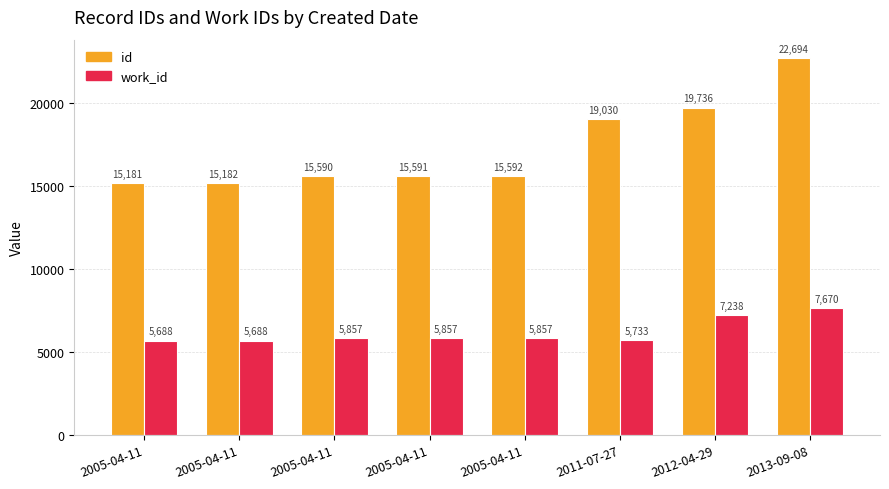

Which has a higher value, 2011-07-27 or 2005-04-11?

2011-07-27